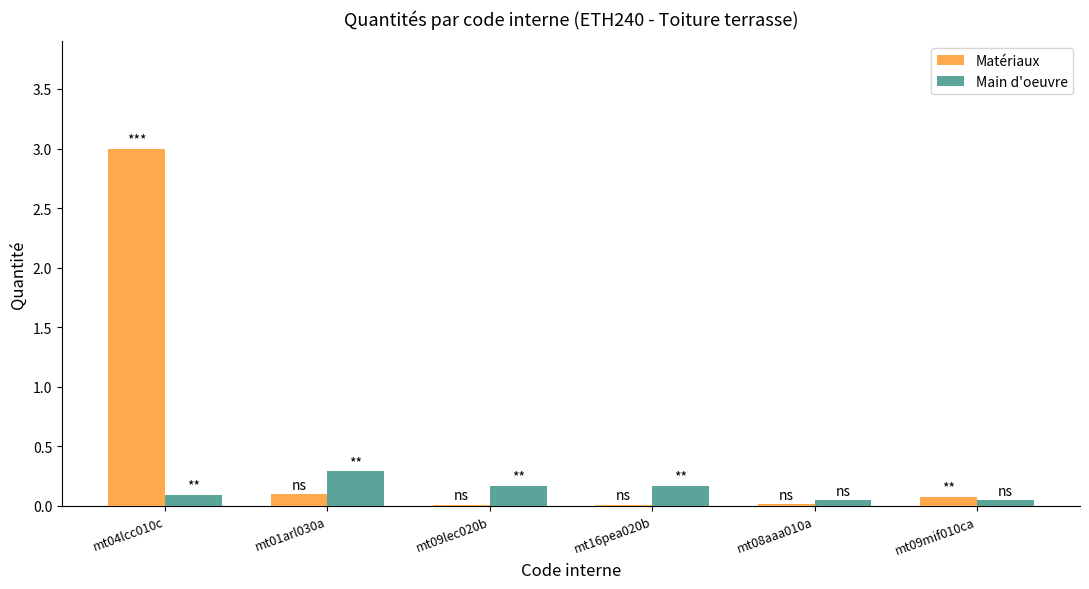

What is the sum of all Main d'oeuvre values?

0.8